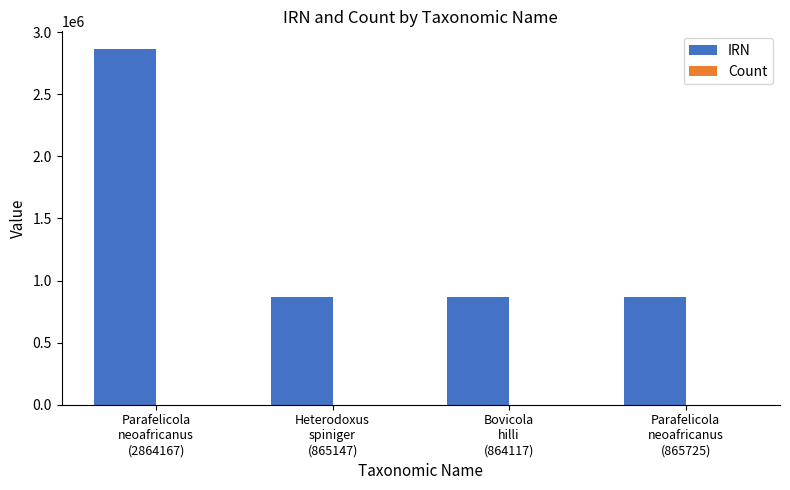

The IRN series shows 1403004 at Parafelicola
neoafricanus
(865725). True or false?

False